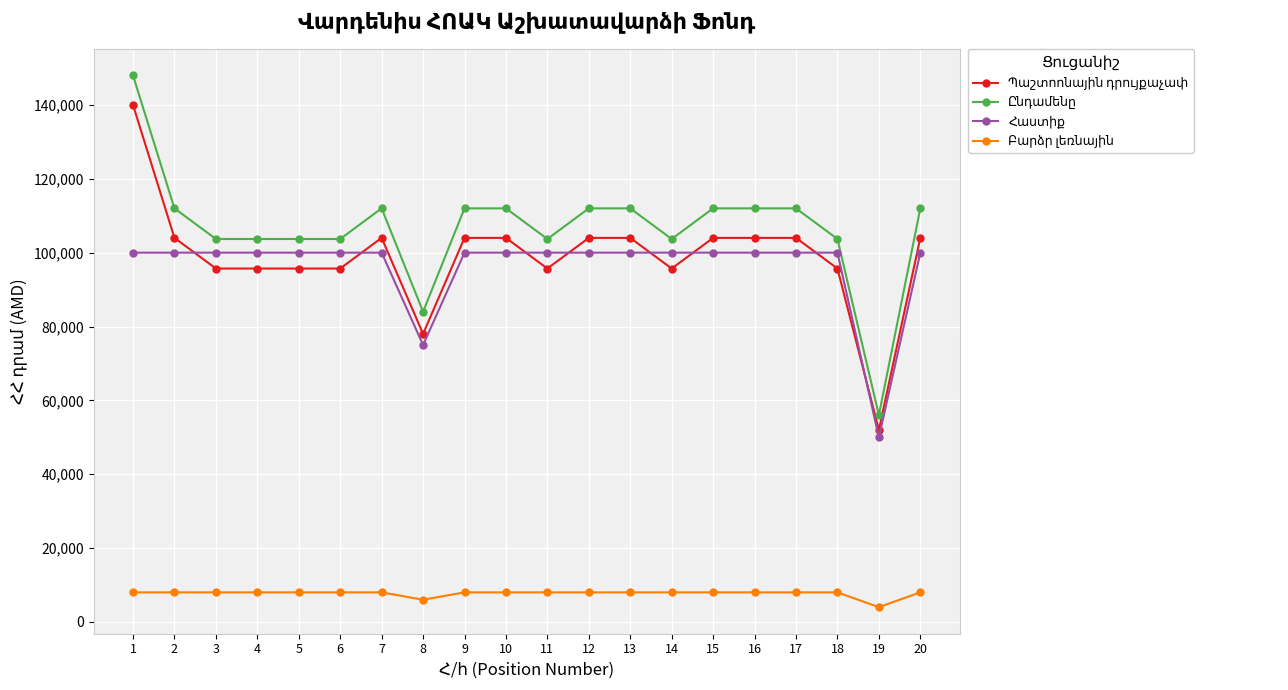

What is the minimum value shown in the chart?

4000